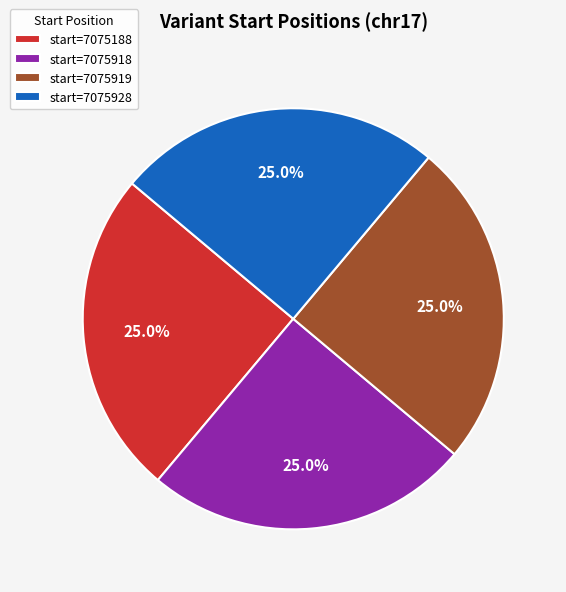

What is the ratio of the value at start=7075919 to the value at start=7075188?

1.0